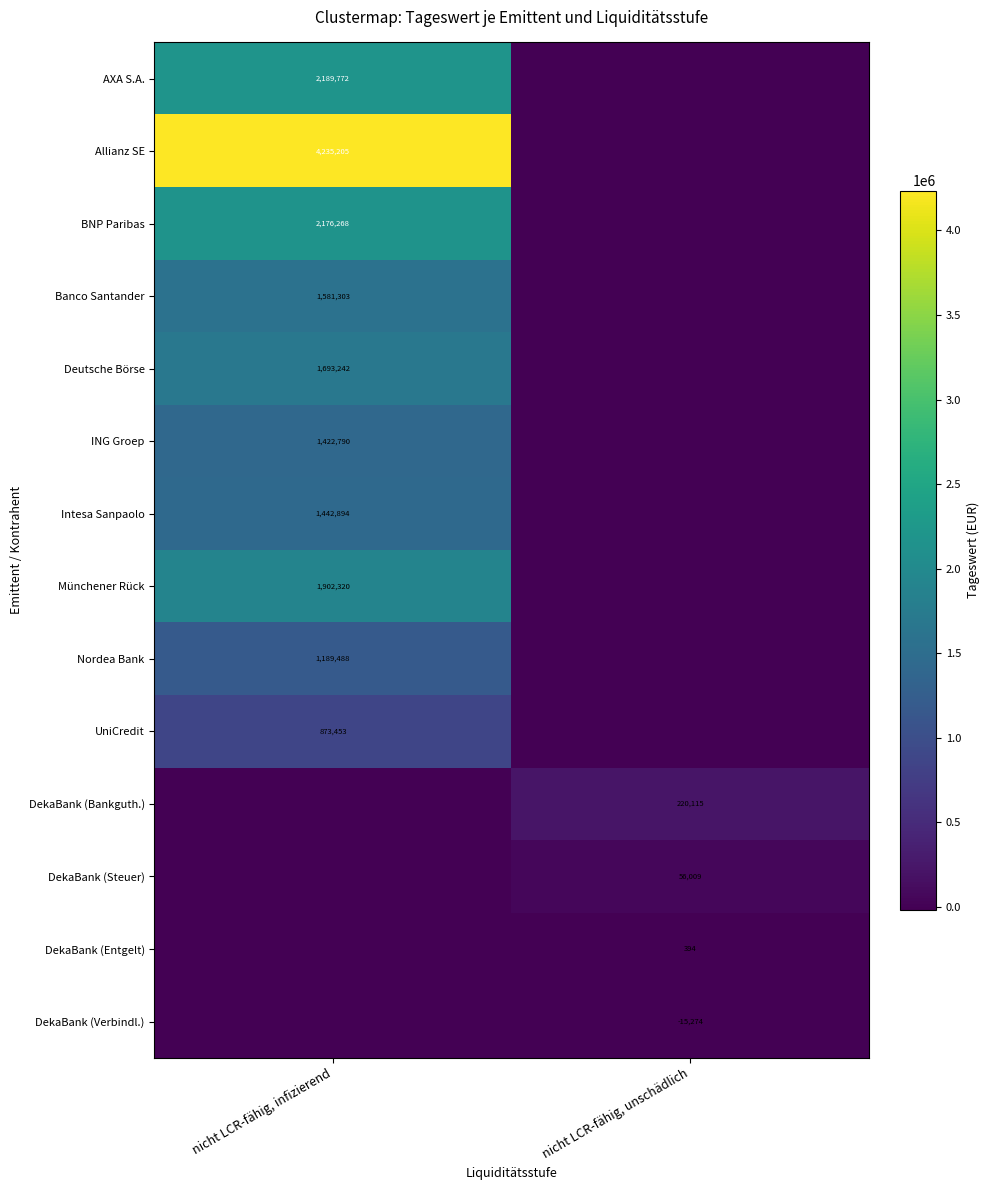

Is it true that UniCredit equals 873453 at nicht LCR-fähig, infizierend?

True